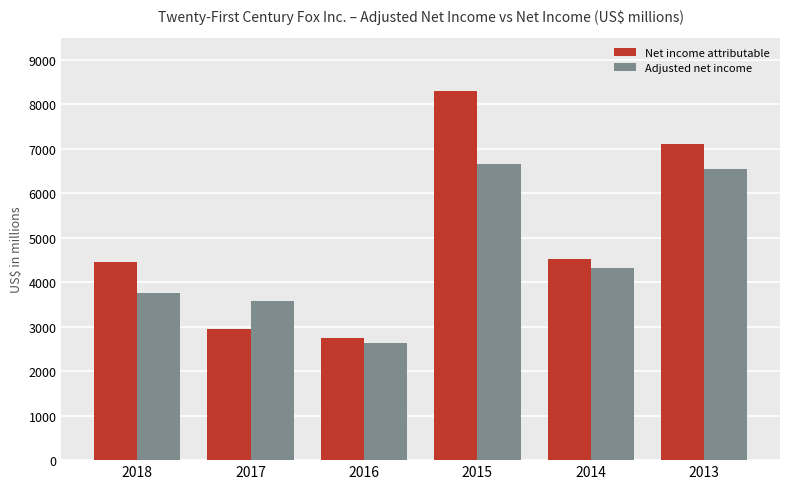

True or false: Net income attributable has a value of 4269 at 2017.

False